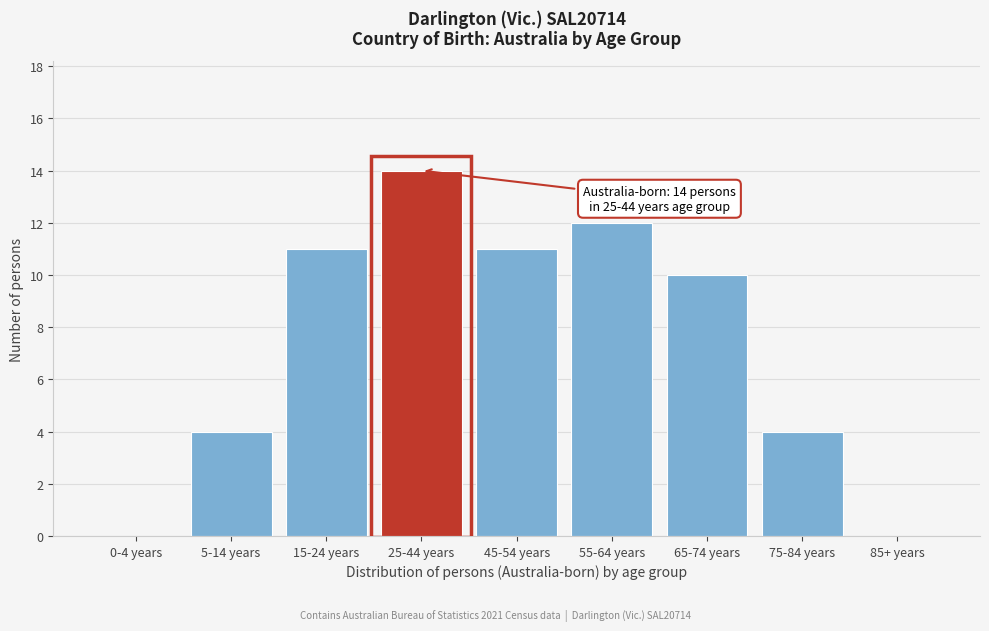

Reading right to left, list all the values displayed in this chart.

85+ years=0	75-84 years=4	65-74 years=10	55-64 years=12	45-54 years=11	25-44 years=14	15-24 years=11	5-14 years=4	0-4 years=0